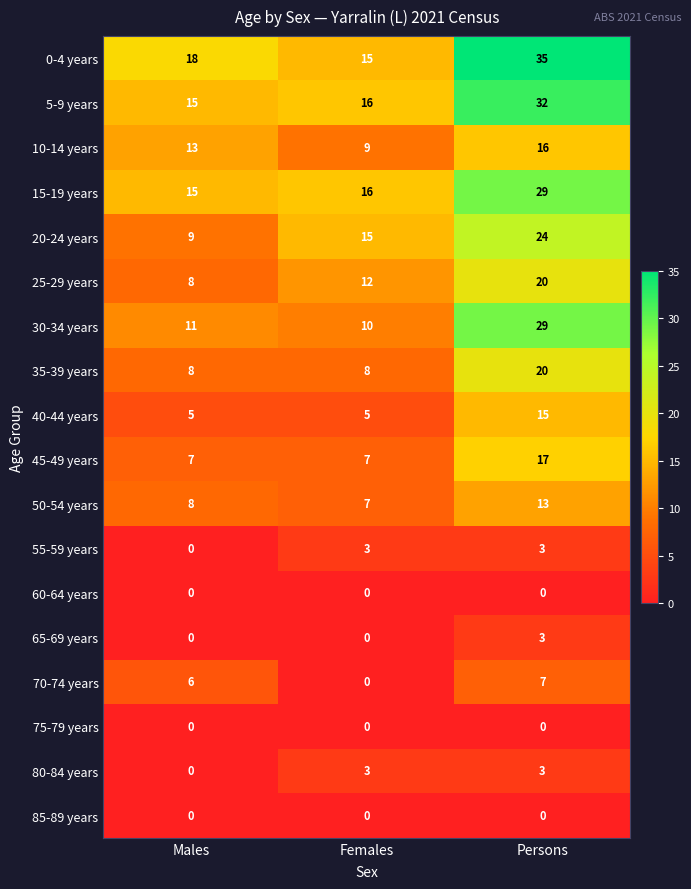

What is the lowest value of the 10-14 years series?

9